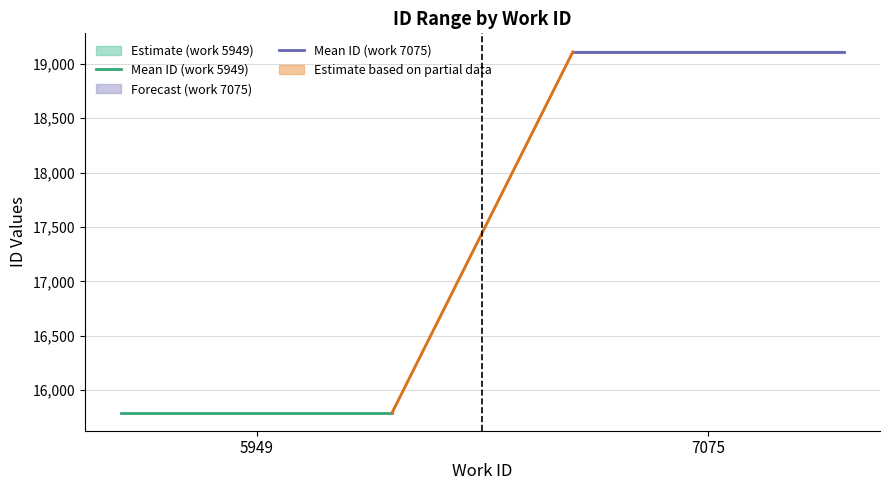

What is the sum of all Mean ID (work 5949) values?

31587.0